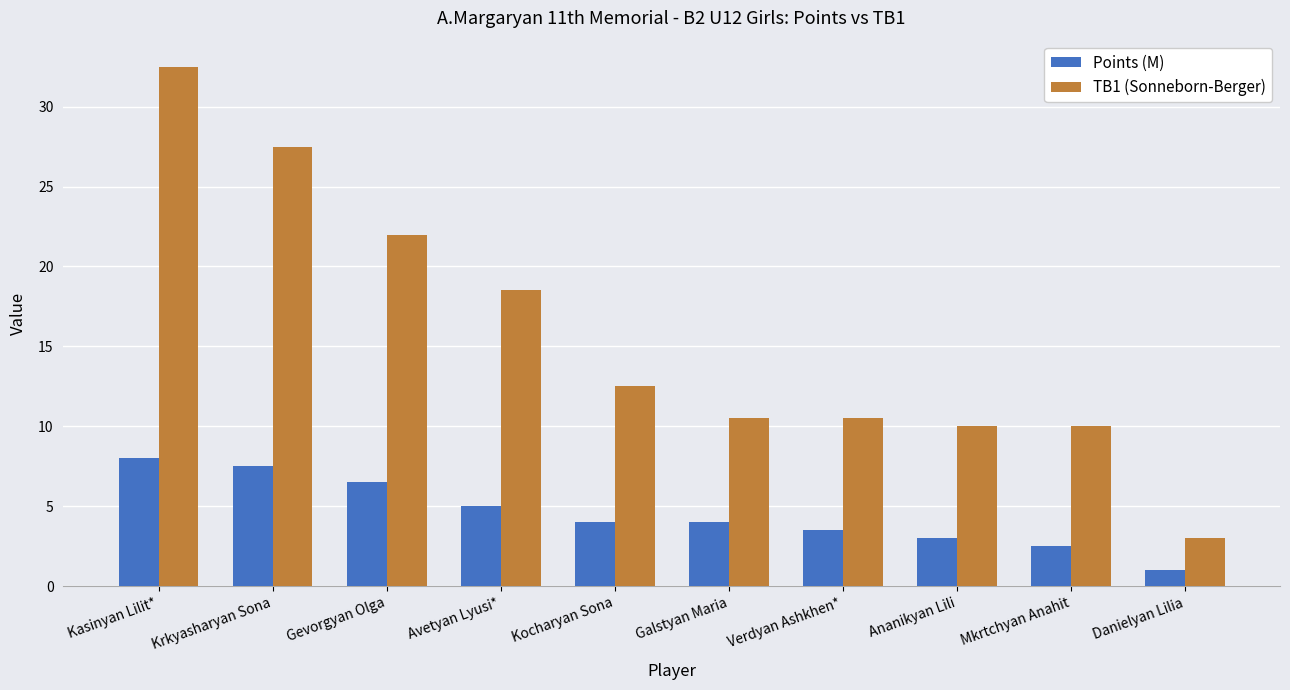

Where does the TB1 (Sonneborn-Berger) series first go above 12?

Kasinyan Lilit*